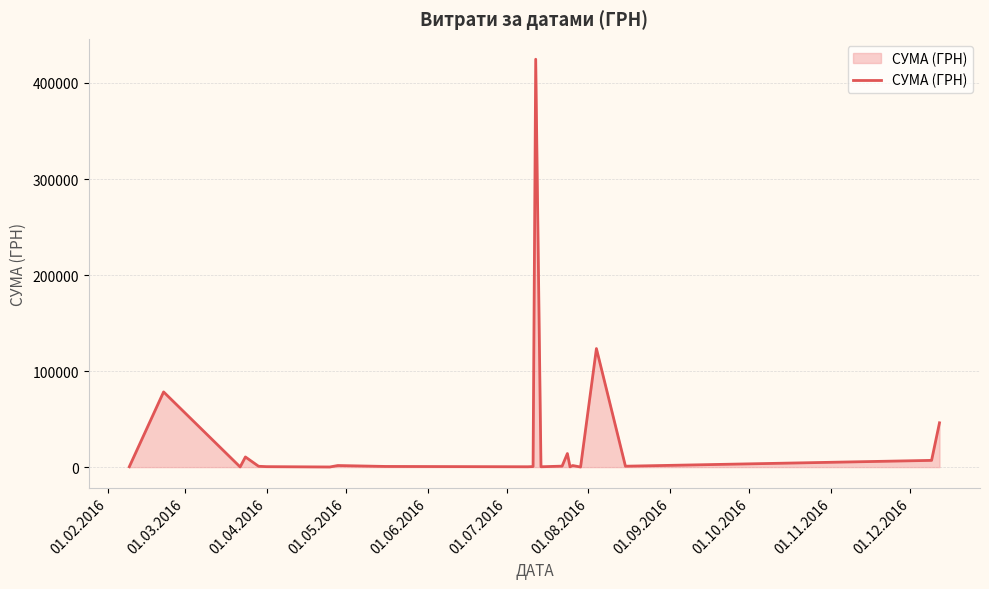

What is the maximum value shown in the chart?

424725.7